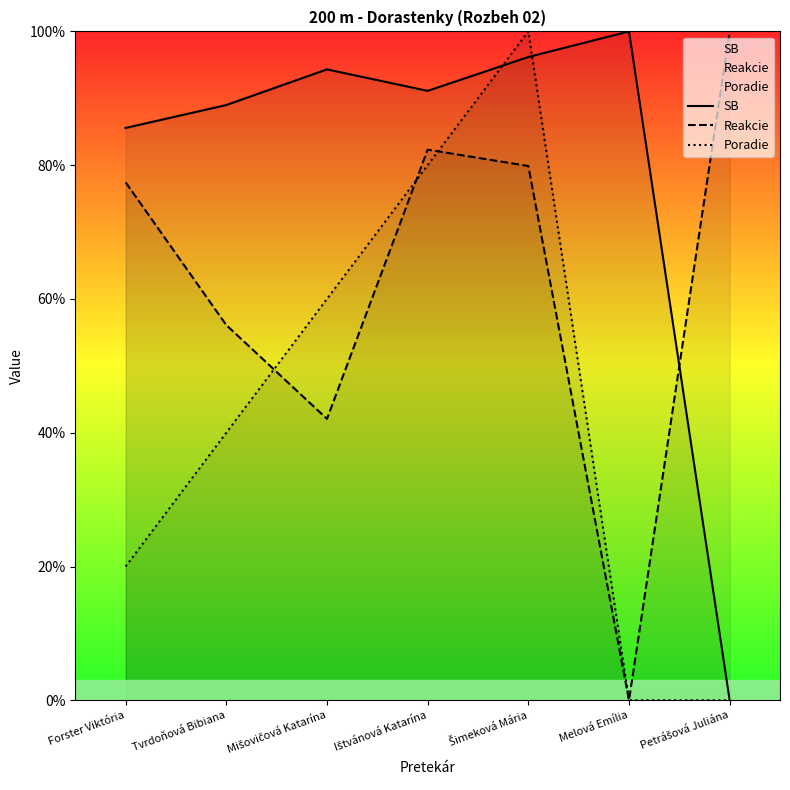

Reading left to right, list all the values displayed in this chart.

SB: 85.6	89.0	94.3	91.1	96.2	100.0	0.0
Reakcie: 77.4	56.1	42.1	82.3	79.9	0.0	100.0
Poradie: 20.0	40.0	60.0	80.0	100.0	0.0	0.0